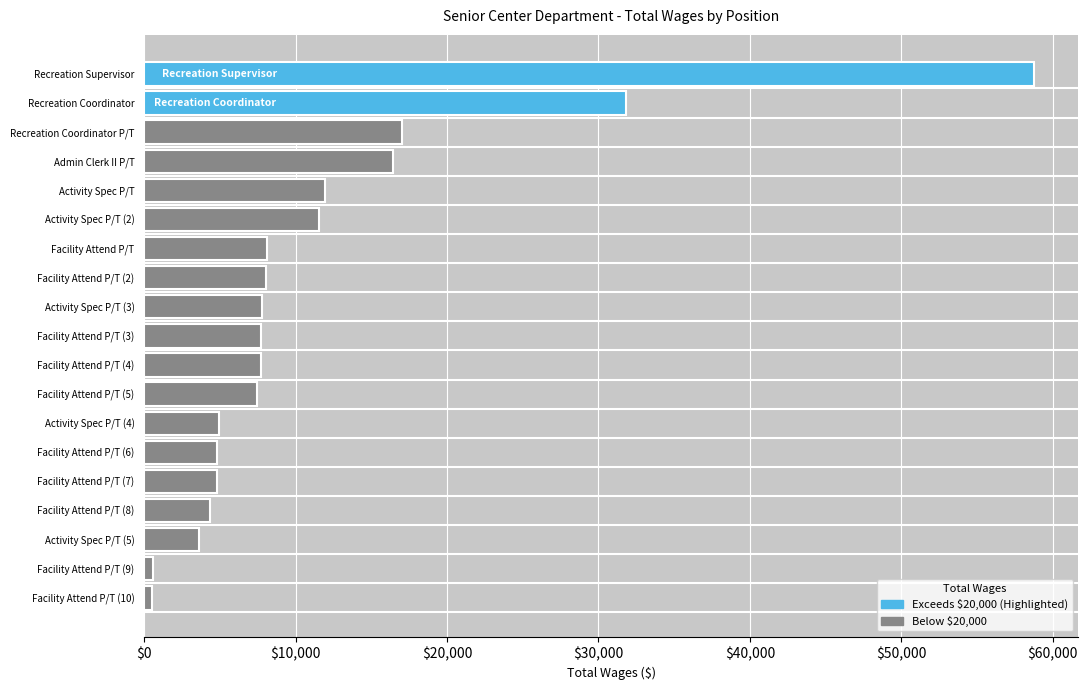

What is the difference between the values at Activity Spec P/T and Recreation Supervisor?

46823